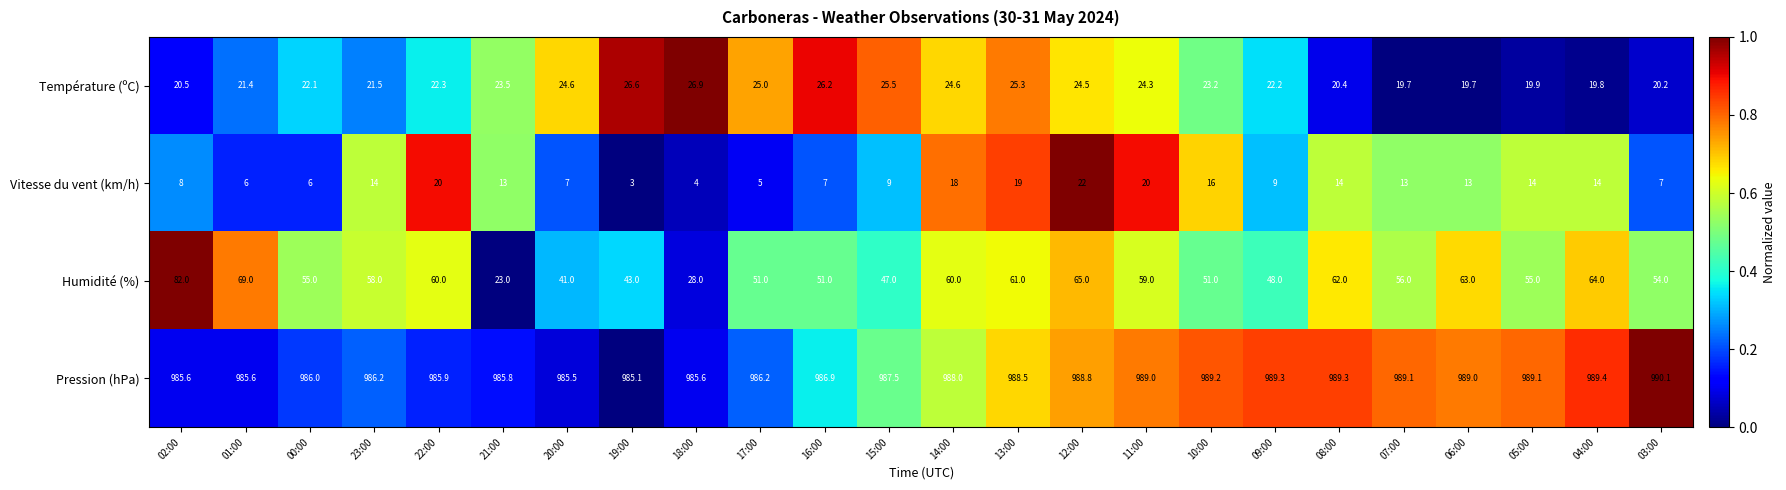

At 03:00, list the series in order from smallest to largest.

Vitesse du vent (km/h), Température (ºC), Humidité (%), Pression (hPa)